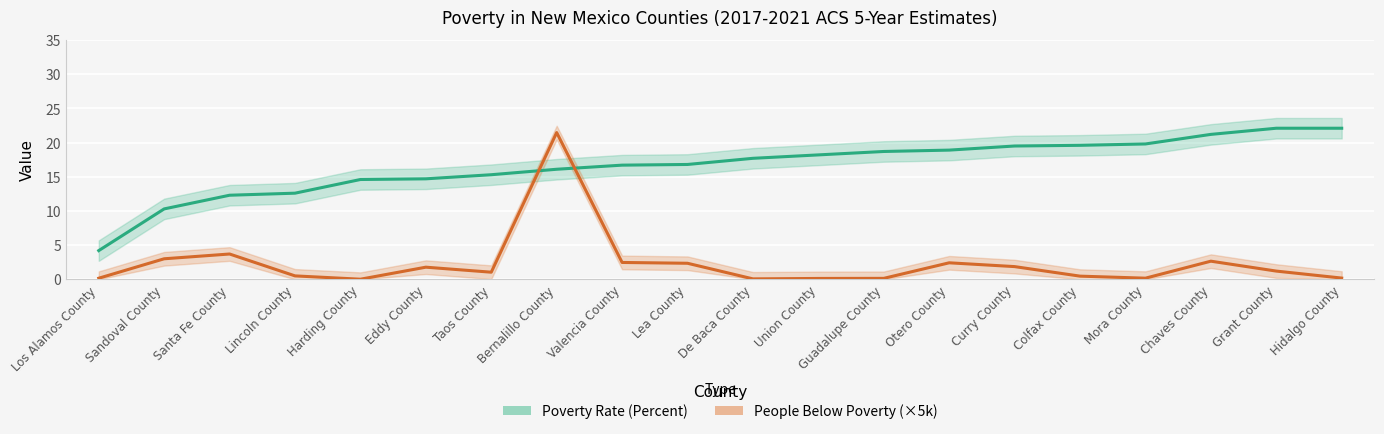

What is the label of the 7th point from the right?

Otero County